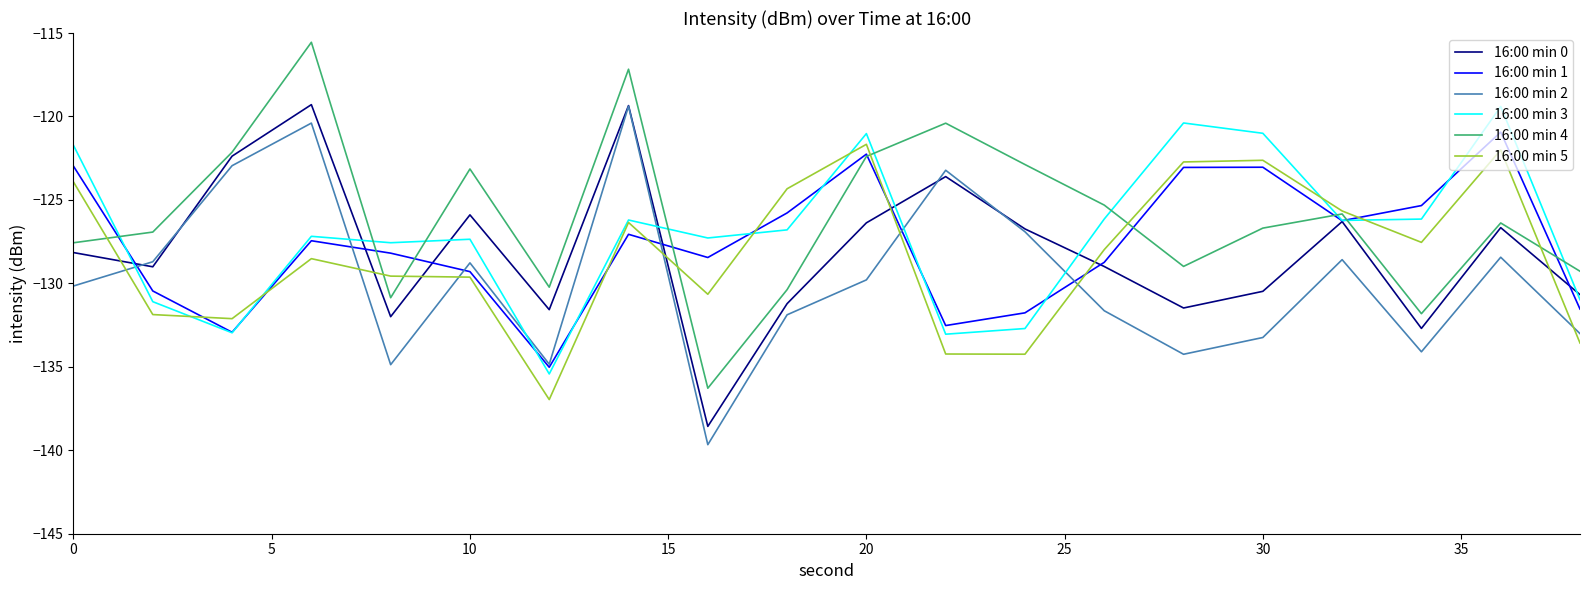

What is the greatest value displayed?

-115.6